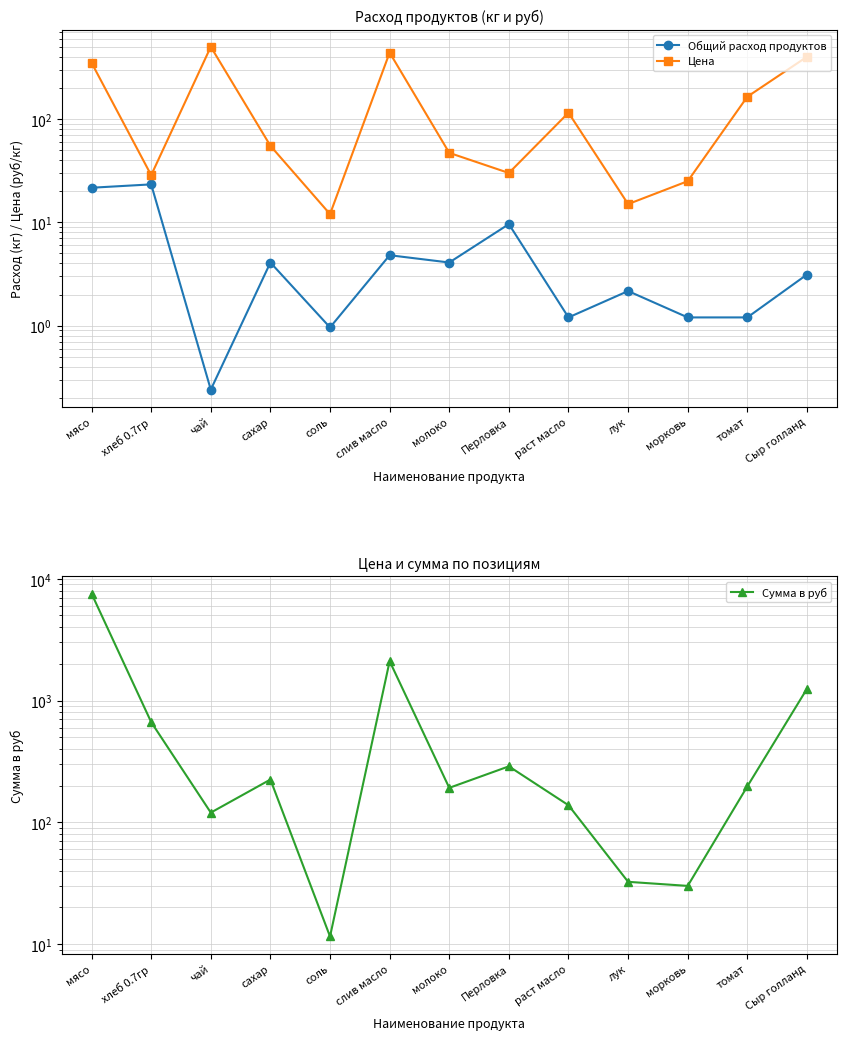

What is the label of the 5th point from the right?

раст масло